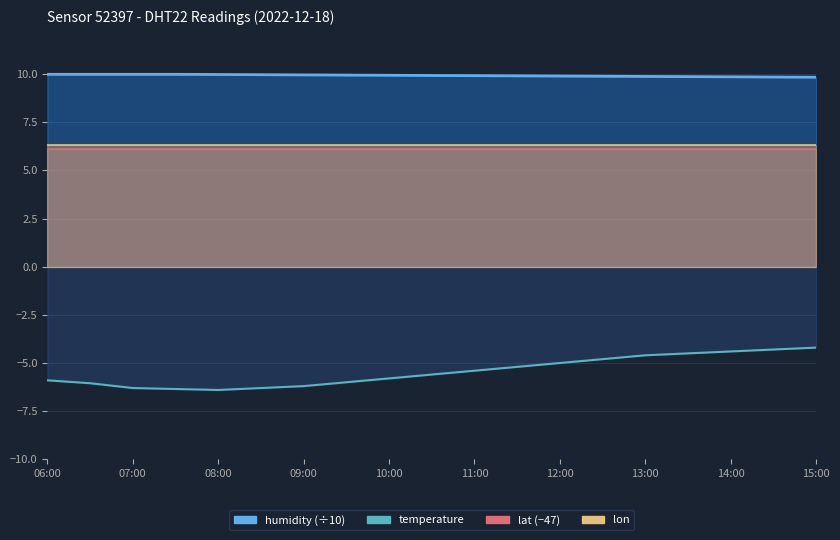

What is the label of the 4th point from the right?

13:30